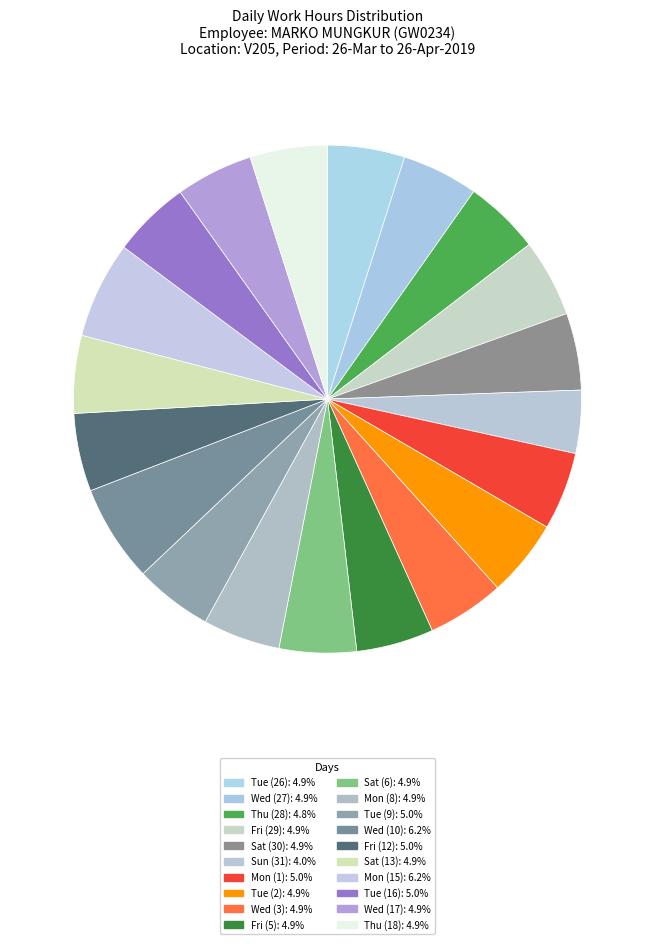

The Wed (10) slice represents 1% of the pie. True or false?

False